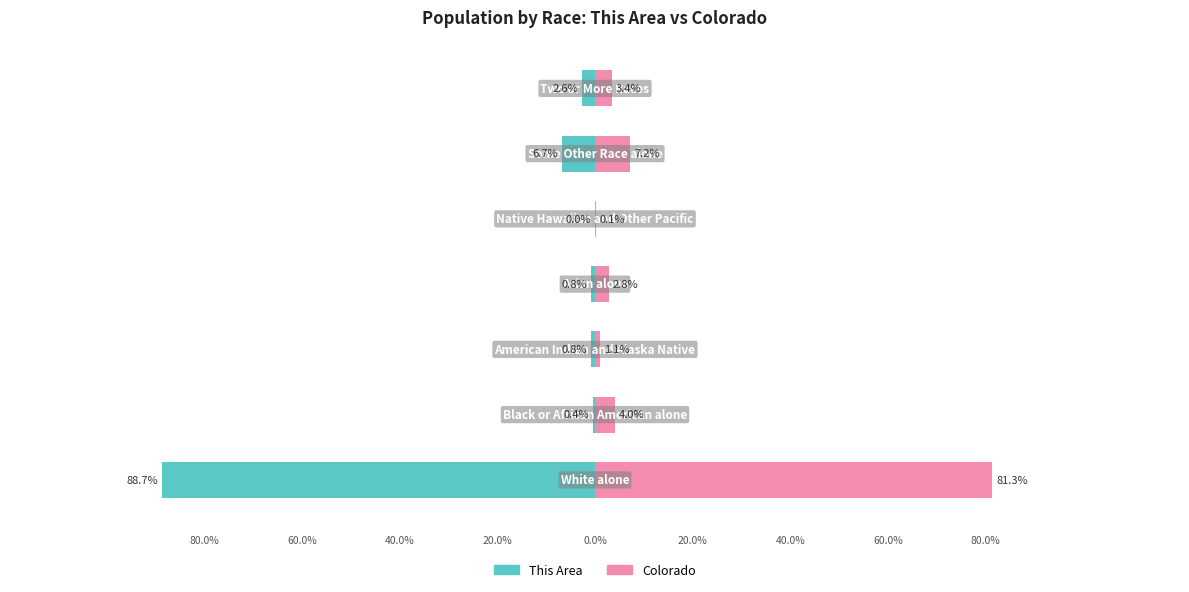

How many bars are there in total?

14